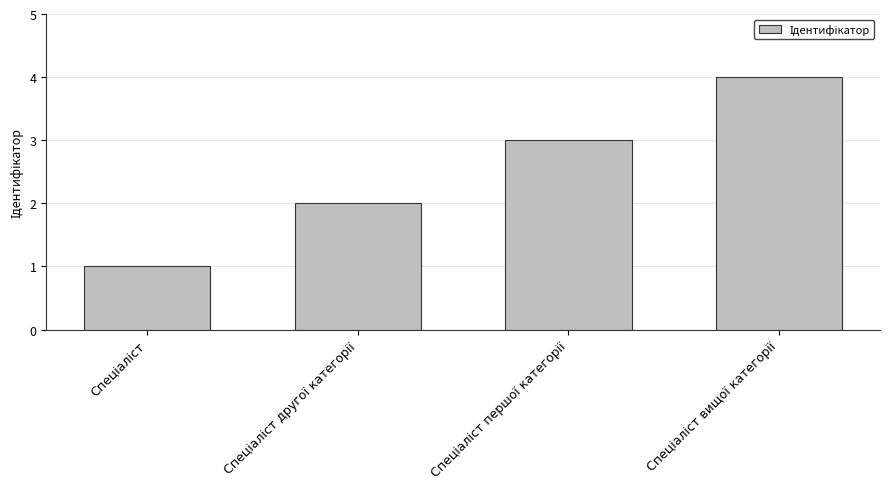

Does the chart contain any negative values?

No